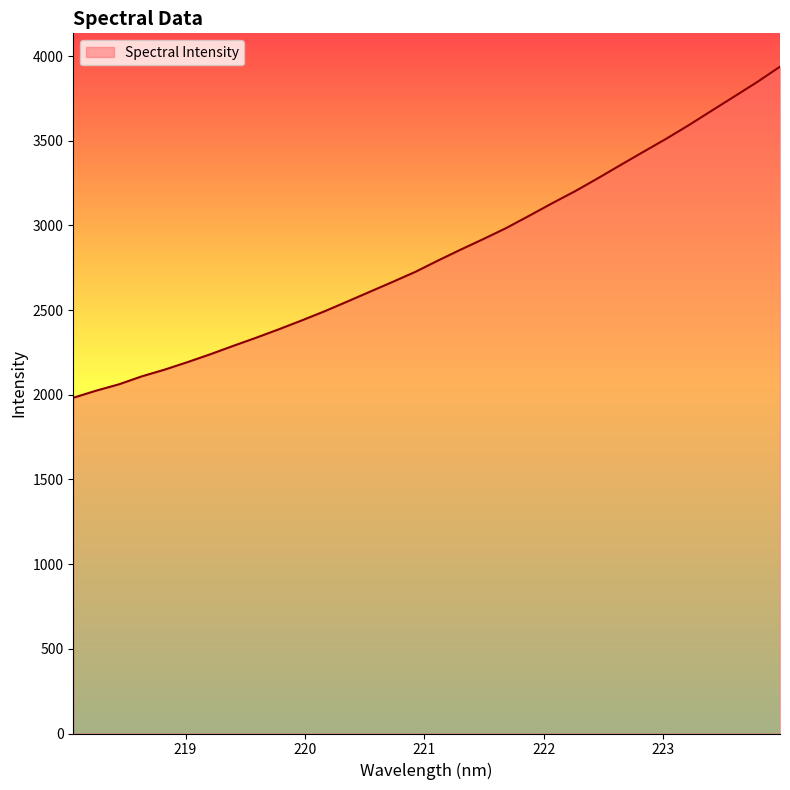

Rank the categories by value from lowest to highest.

218.0596, 218.2508, 218.442, 218.6332, 218.8244, 219.0156, 219.2067, 219.3979, 219.589, 219.7801, 219.9712, 220.1623, 220.3533, 220.5444, 220.7354, 220.9264, 221.1174, 221.3083, 221.4993, 221.6902, 221.8812, 222.0721, 222.263, 222.4538, 222.6447, 222.8355, 223.0264, 223.2172, 223.408, 223.5987, 223.7895, 223.9802